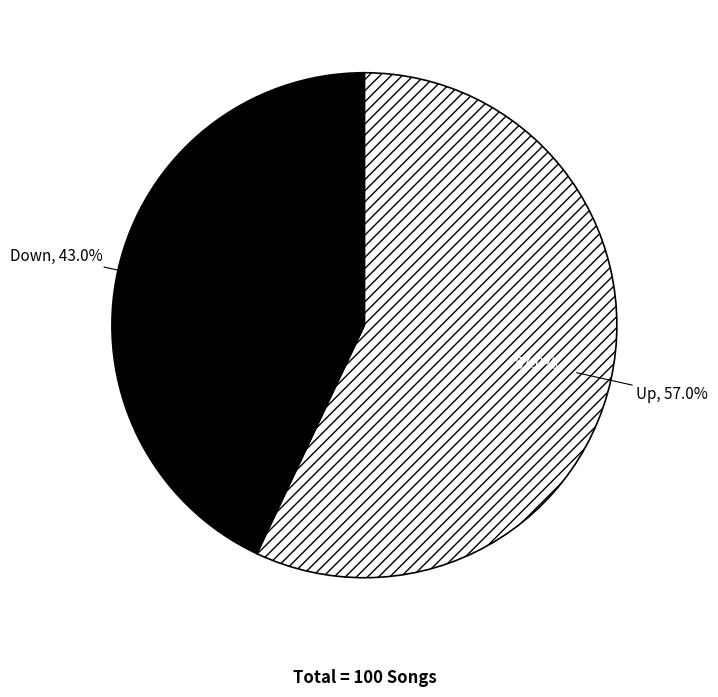

Does down account for over 50% of the chart?

No